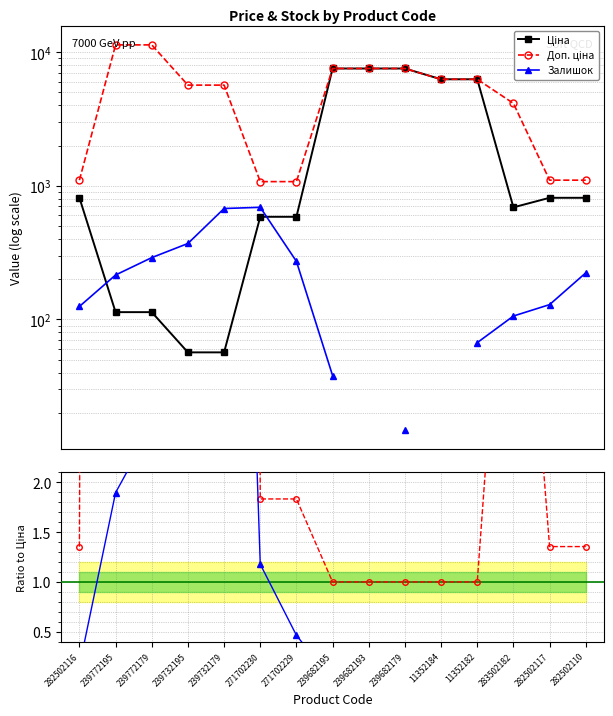

True or false: Доп. ціна has a value of 33.0 at 239732195.

False